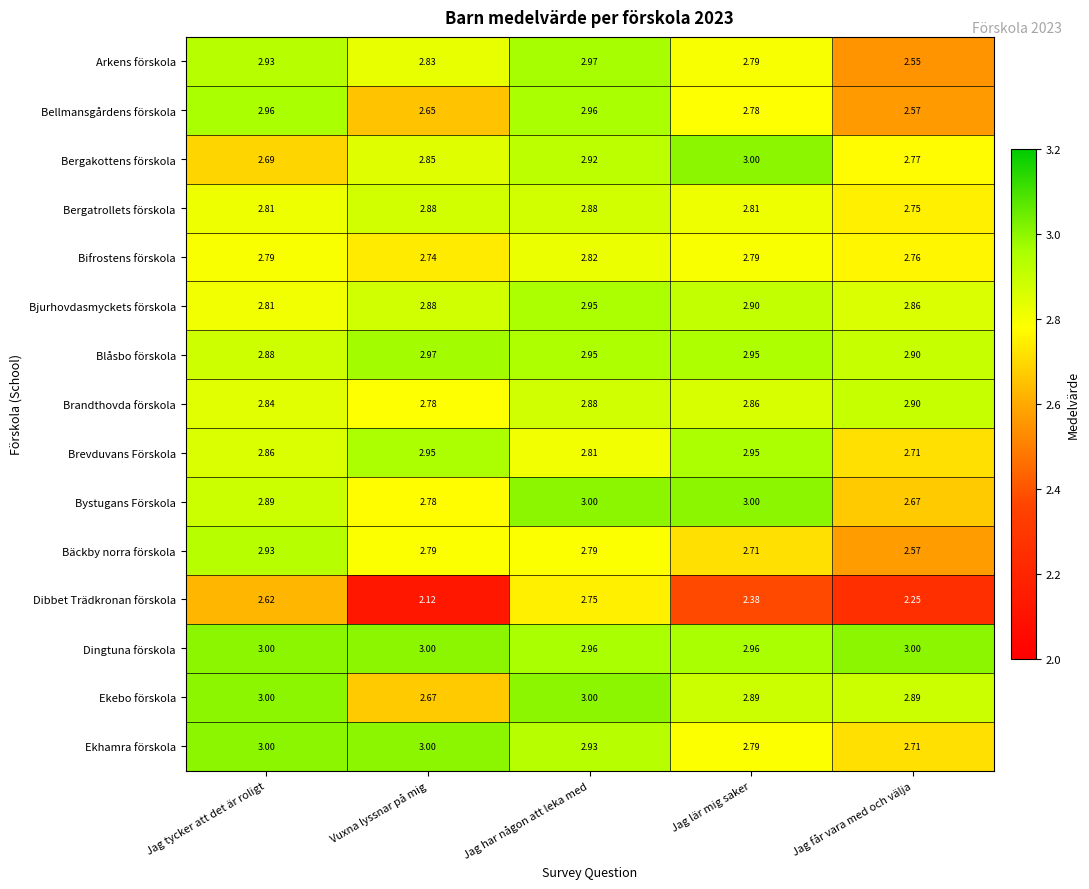

Which series has the largest total across all categories?

Dingtuna förskola